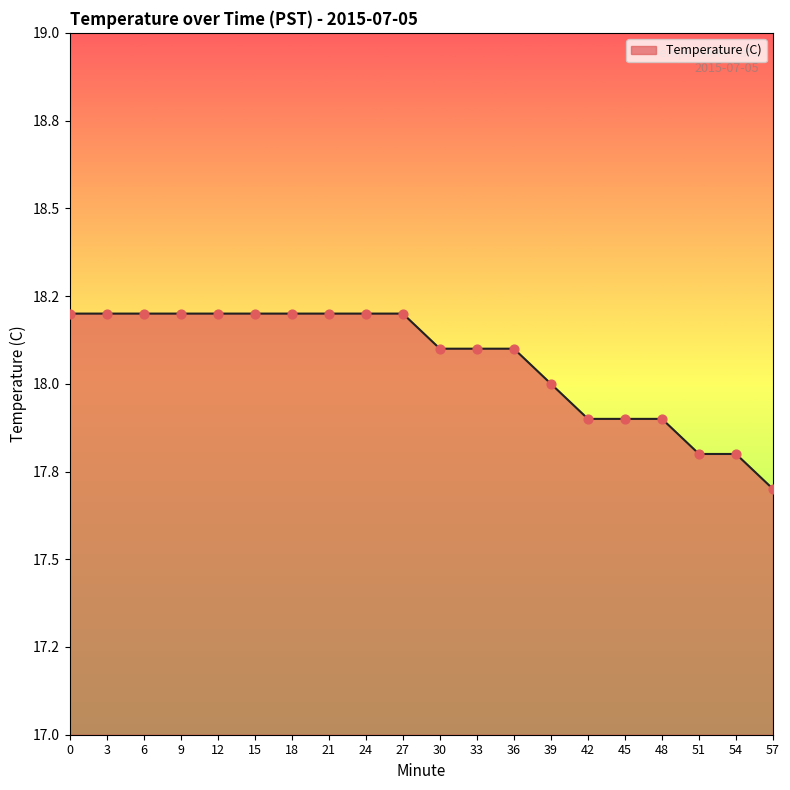

What is the change in value from 39 to 54?

-0.2